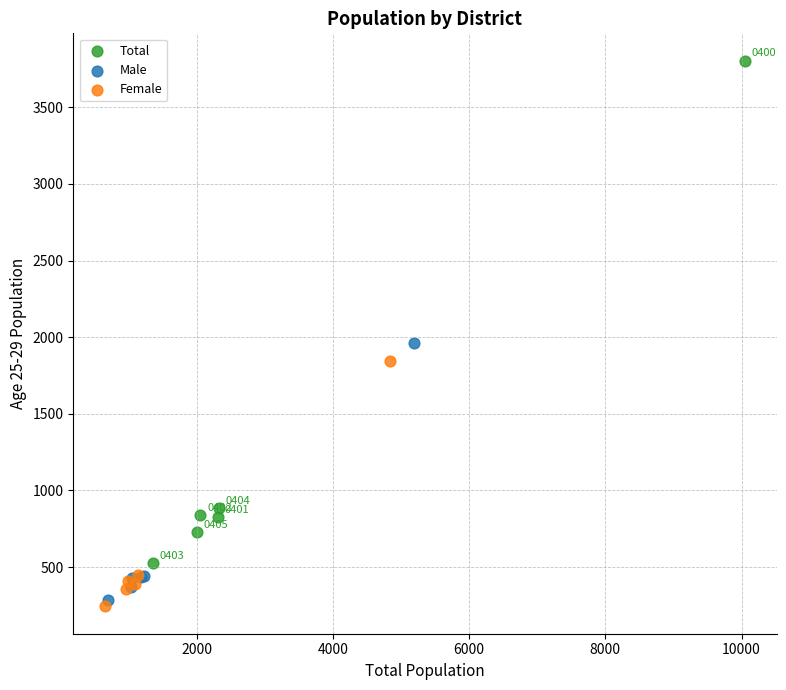

Which series has the widest spread of Y values?

Total